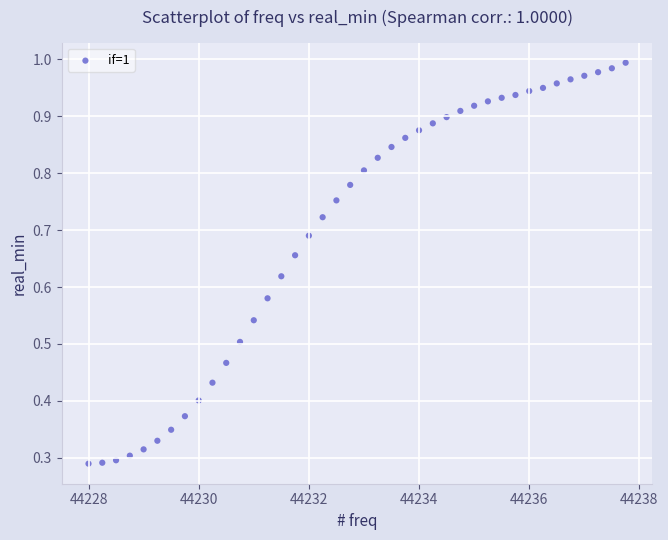

What is the range of X values (max minus min)?

9.8